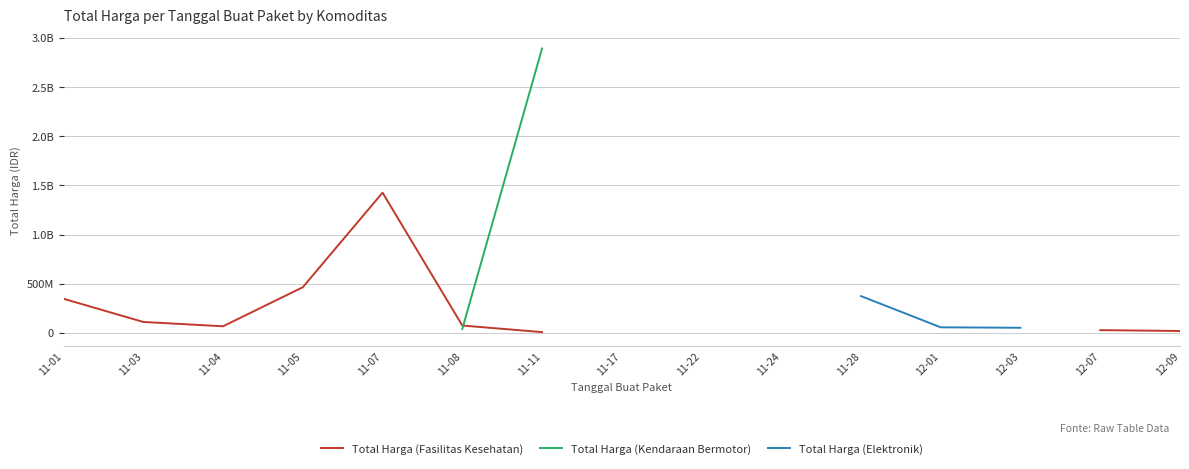

What is the label of the 1st point from the right?

12-09